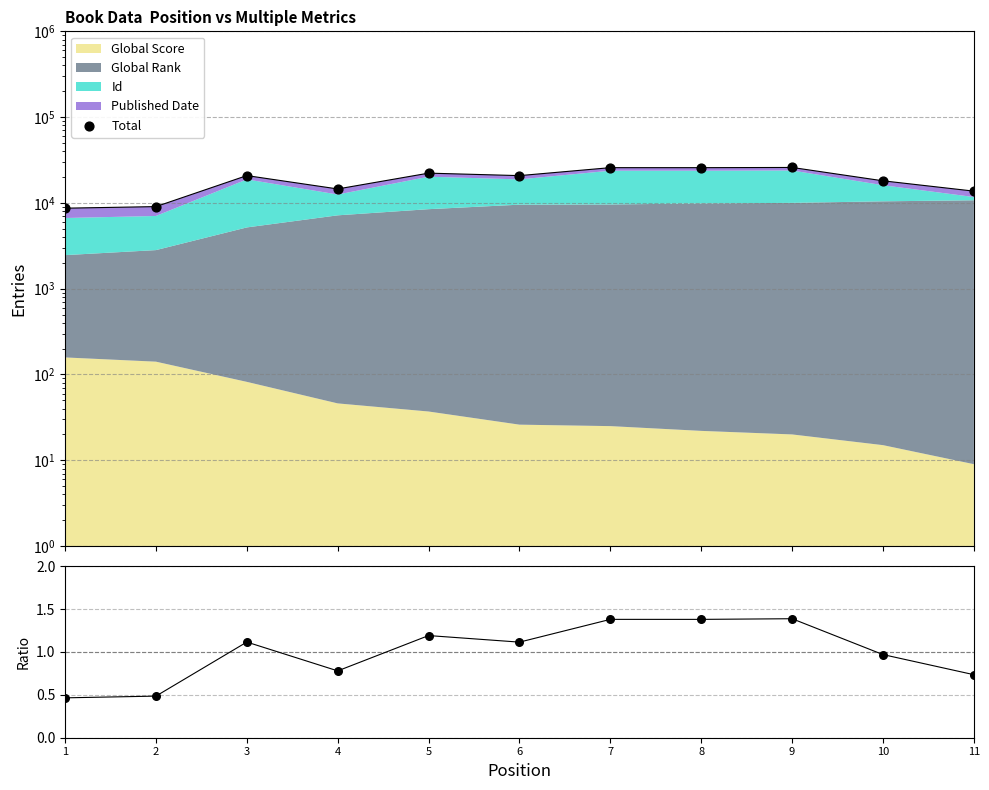

What is the total value across all series at 7?

25752.4